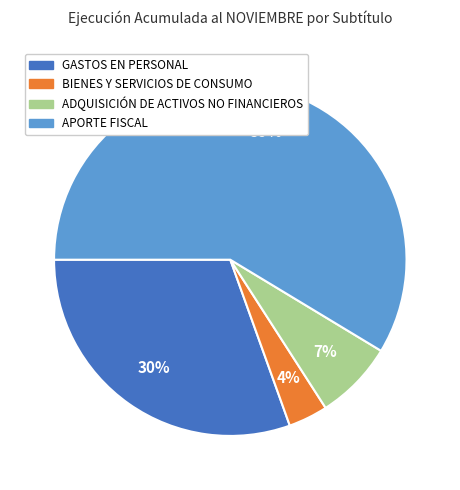

Is there any slice that represents more than half of the pie?

Yes